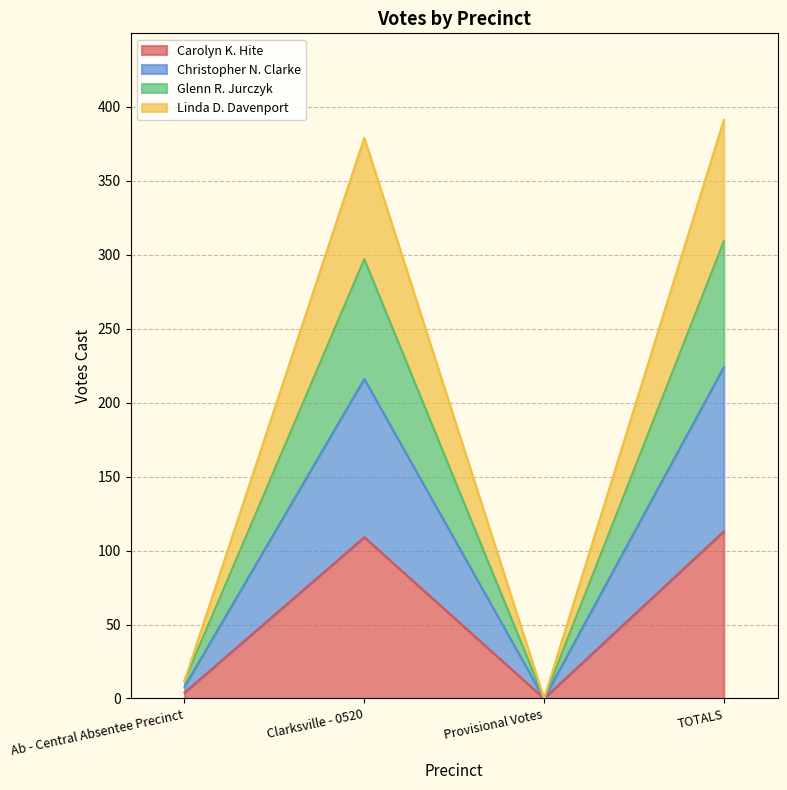

What is the average value of the Carolyn K. Hite series?

56